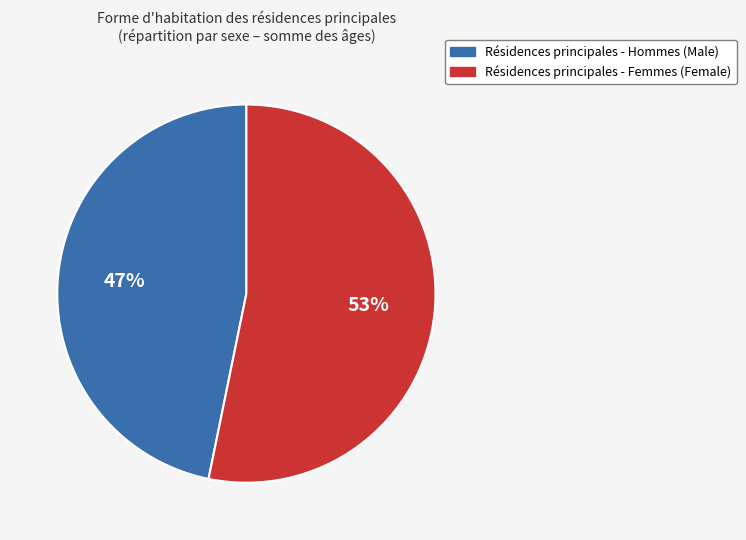

How many segments does this pie chart have?

2